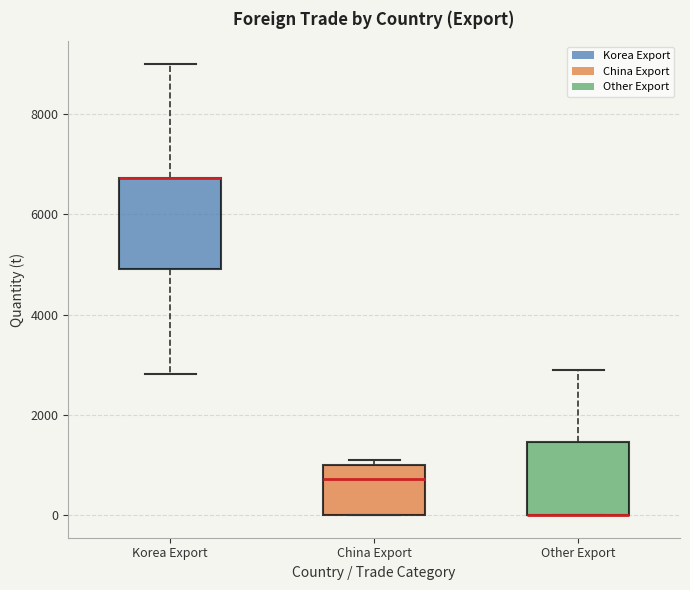

Reading left to right, read every box against the y-axis: the position of its median line, the range the box covers, and the ends of its whiskers. The values are not printed on the chart, so give them approximately, as read against the axis.

Korea Export: median 6800 (drawn on the box's upper edge), box 5000 to 6800, whiskers 2800 to 9000
China Export: median 800, box 0 to 1000, whiskers 0 to 1000 (just above the box's upper edge)
Other Export: median 0 (drawn on the box's lower edge), box 0 to 1400, whiskers 0 to 2800